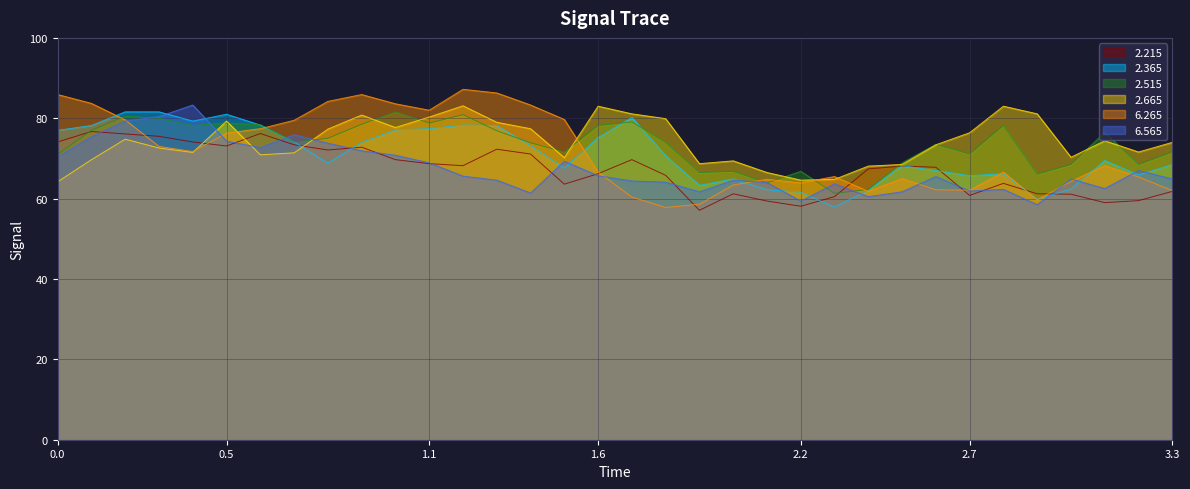

In 2.365, how many points are lower than both neighbors (excluding endpoints)?

8